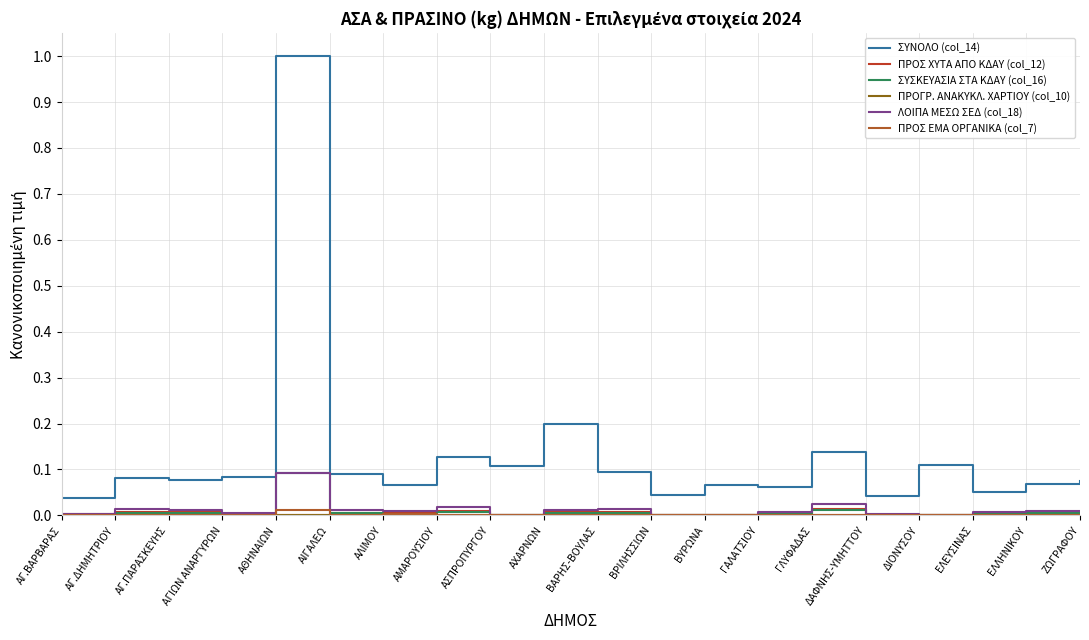

Which series has the largest range (max minus min)?

ΣΥΝΟΛΟ (col_14)